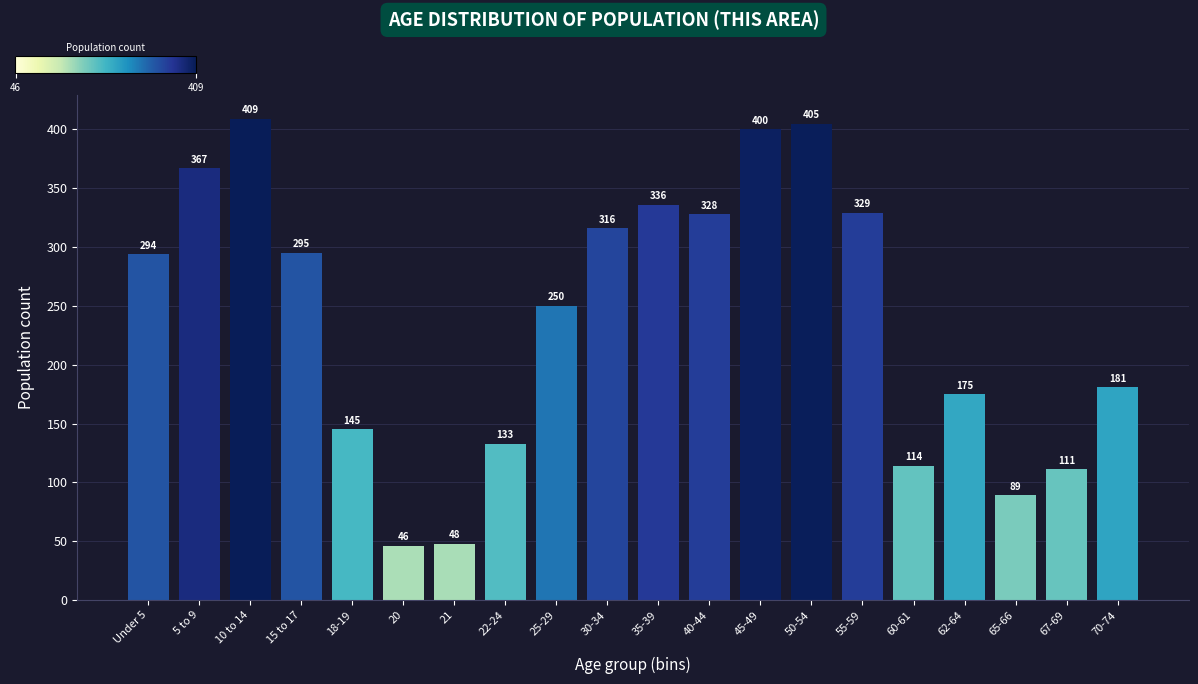

Reading left to right, transcribe all the data shown in this chart.

Under 5=294	5 to 9=367	10 to 14=409	15 to 17=295	18-19=145	20=46	21=48	22-24=133	25-29=250	30-34=316	35-39=336	40-44=328	45-49=400	50-54=405	55-59=329	60-61=114	62-64=175	65-66=89	67-69=111	70-74=181